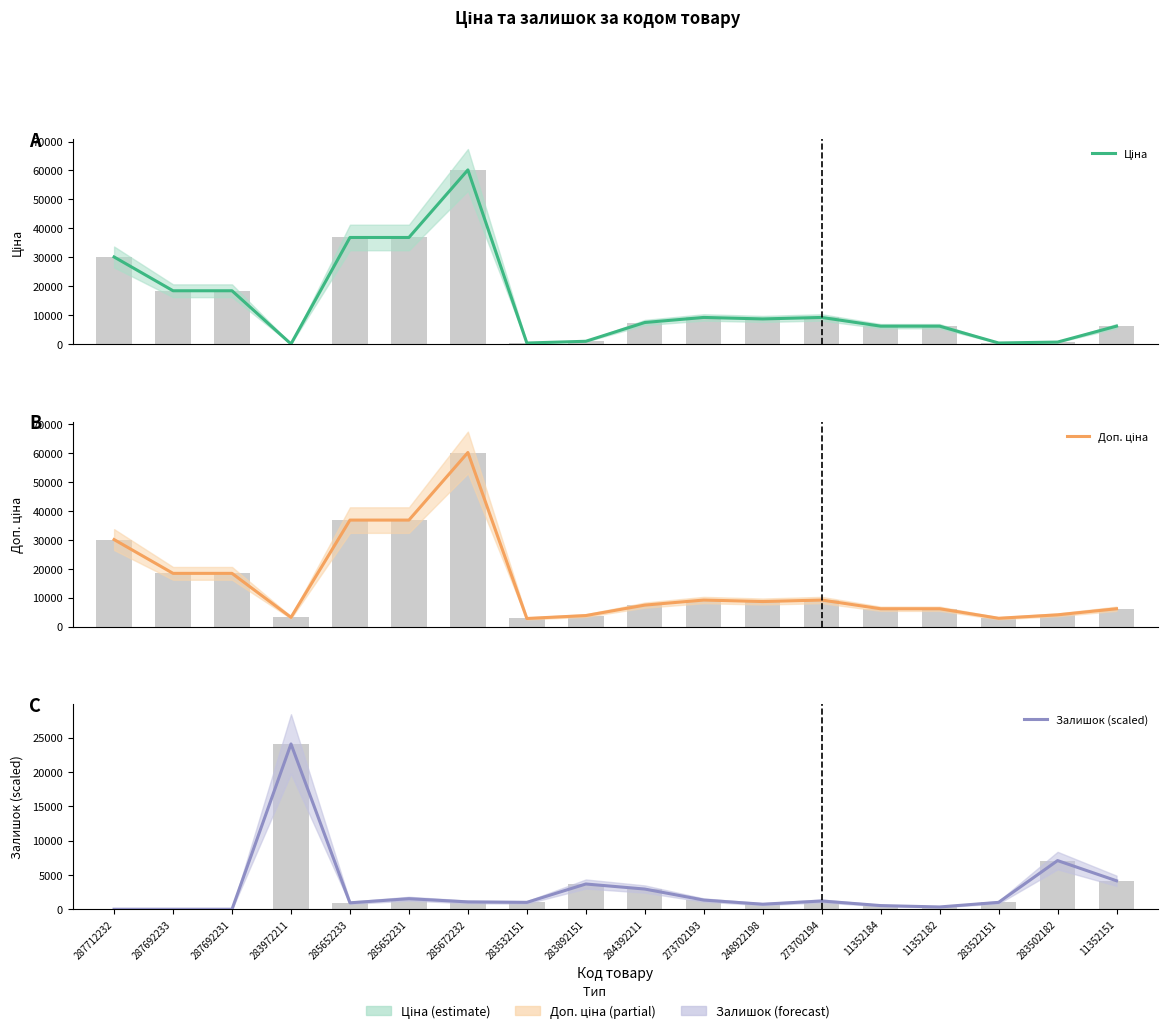

Where is Доп. ціна nearest to the value 31513?

287712232